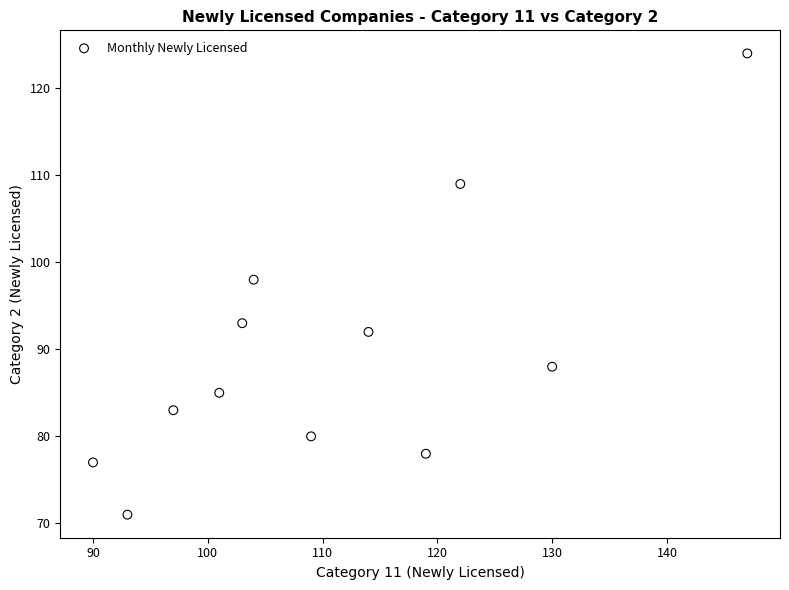

What is the average X value?

111